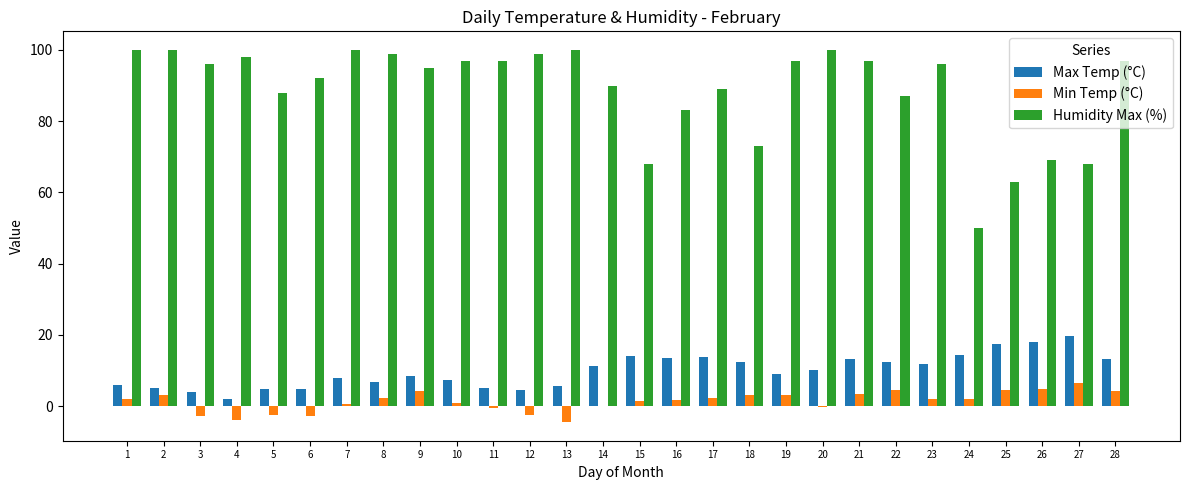

Which series has the largest total across all categories?

Humidity Max (%)